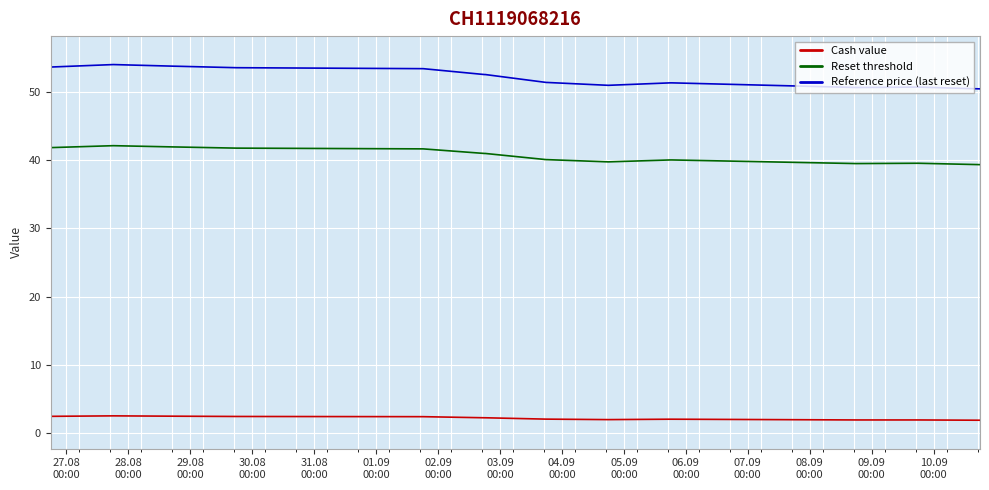

What is the lowest value of the Reset threshold series?

39.3